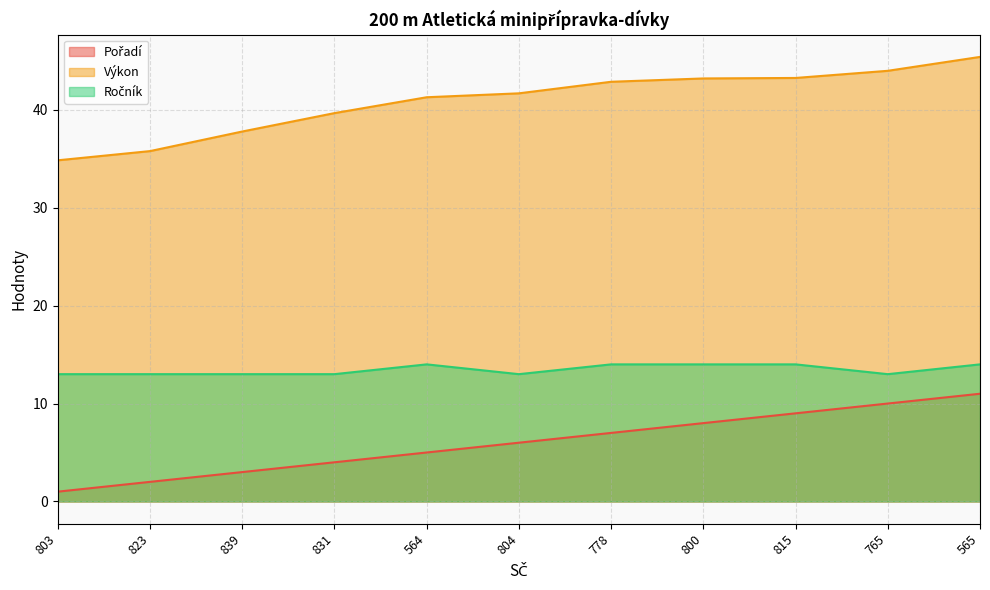

Which category has the lowest value across all series?

803